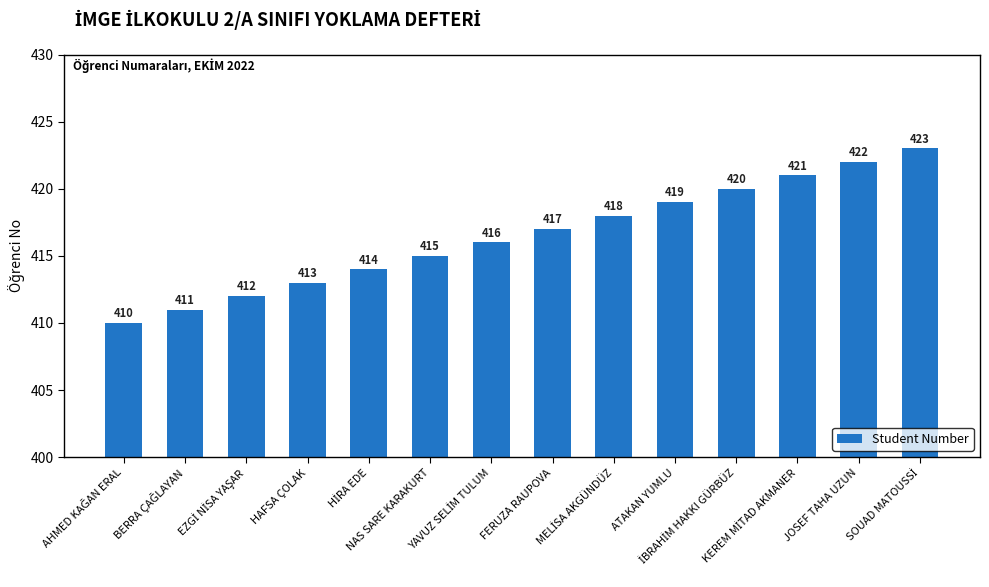

Reading right to left, list all the values displayed in this chart.

423	422	421	420	419	418	417	416	415	414	413	412	411	410